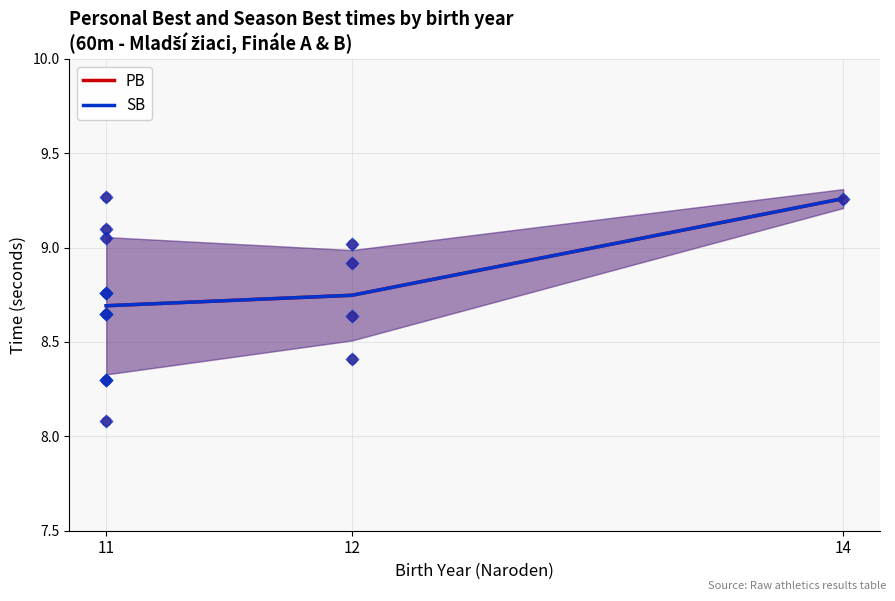

At how many categories does at least one series exceed 9?

1